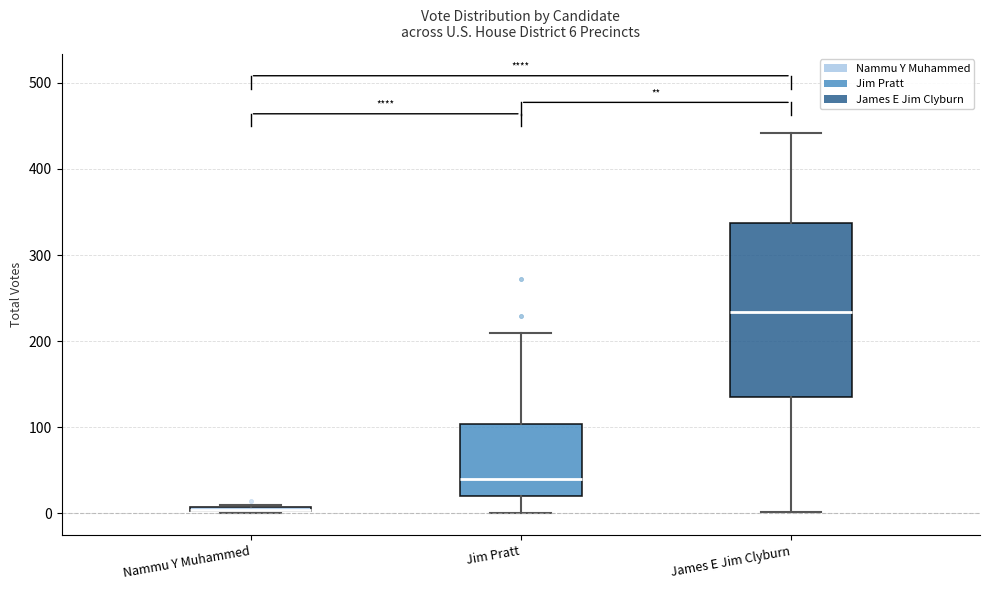

Comparing the boxes themselves (not the whiskers), which one is the tallest?

James E Jim Clyburn